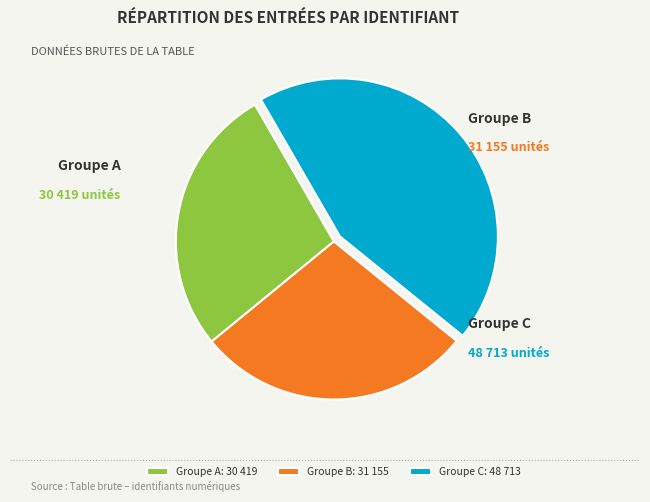

Is Groupe B: 31 155 the majority of the pie?

No